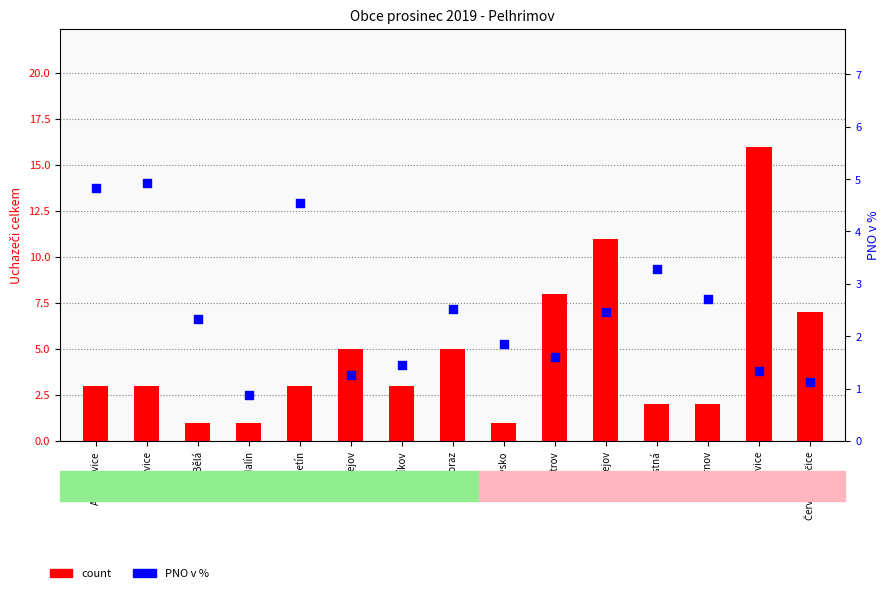

Which series has the largest total across all categories?

count